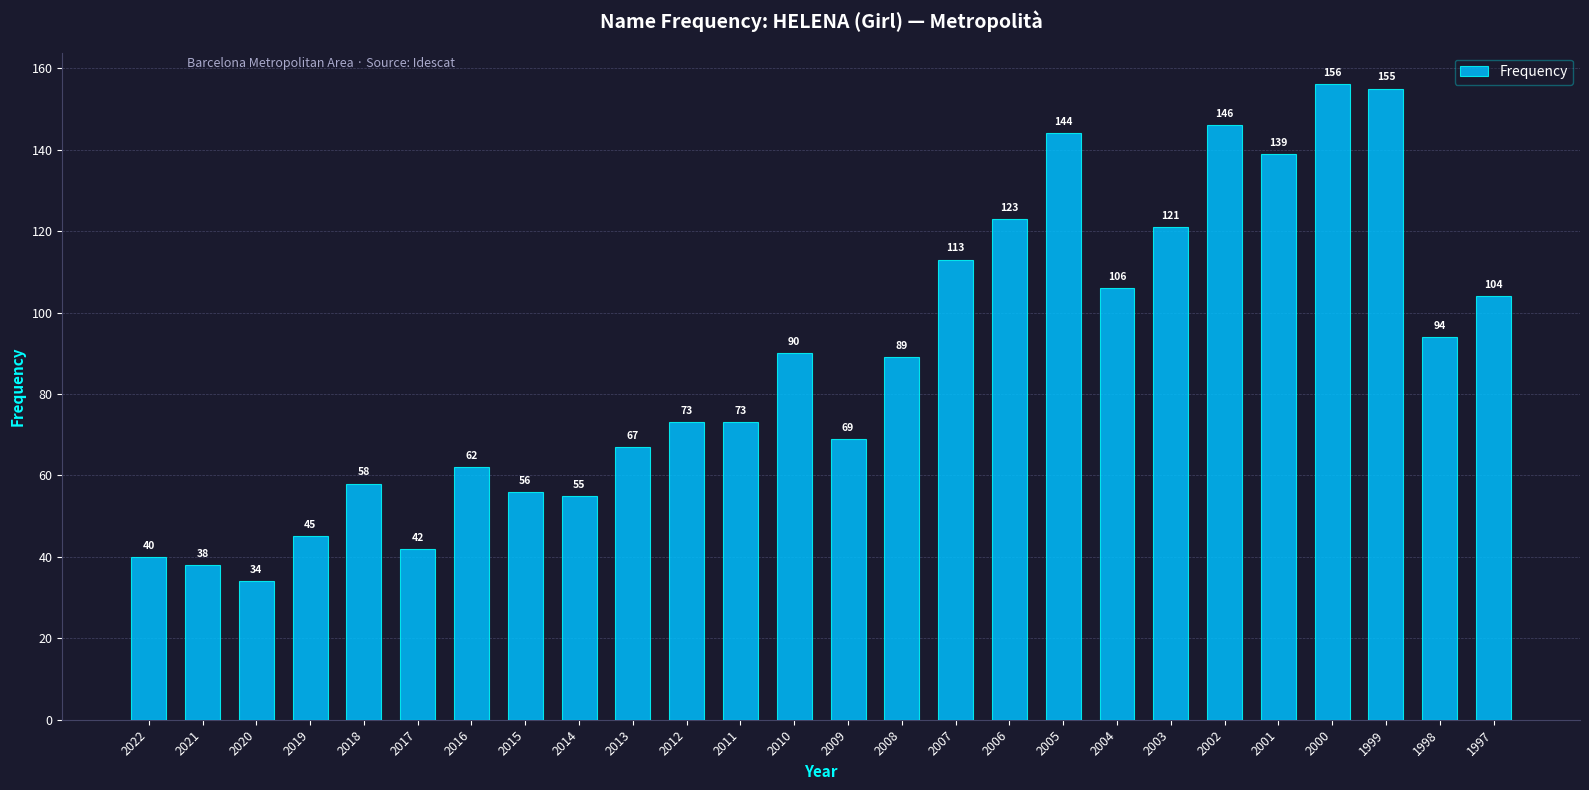

What is the average value?

88